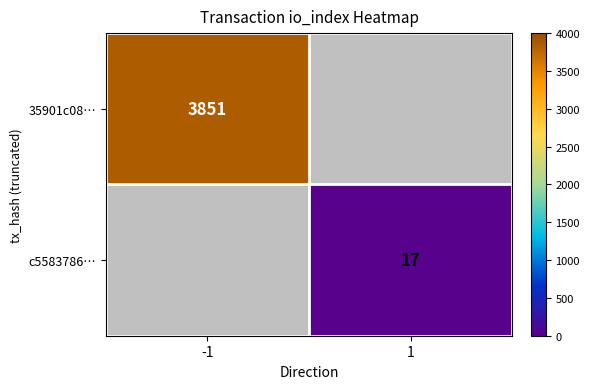

What is the minimum value shown in the chart?

17.0